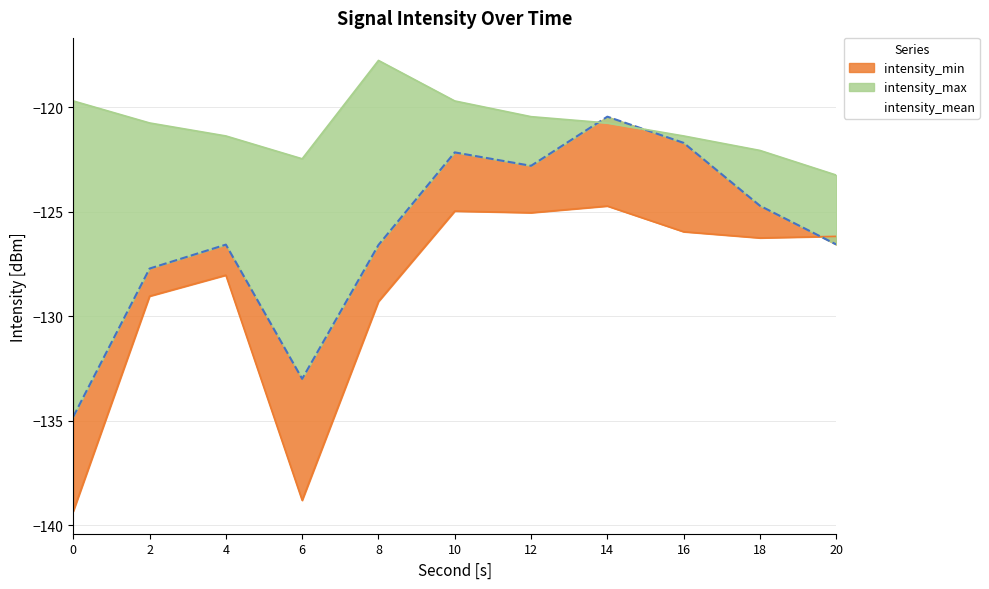

How many data points in intensity_mean are less than -126?

6